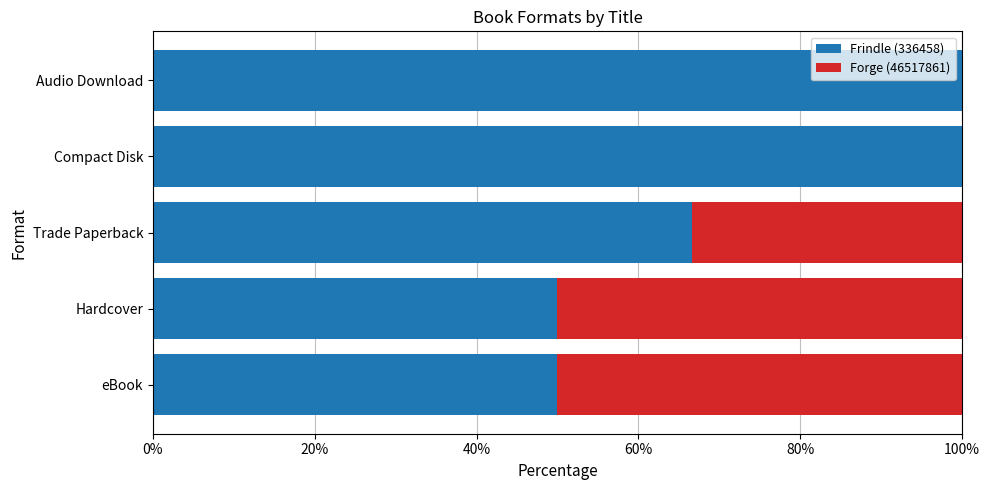

What is the highest value of the Frindle (336458) series?

100.0